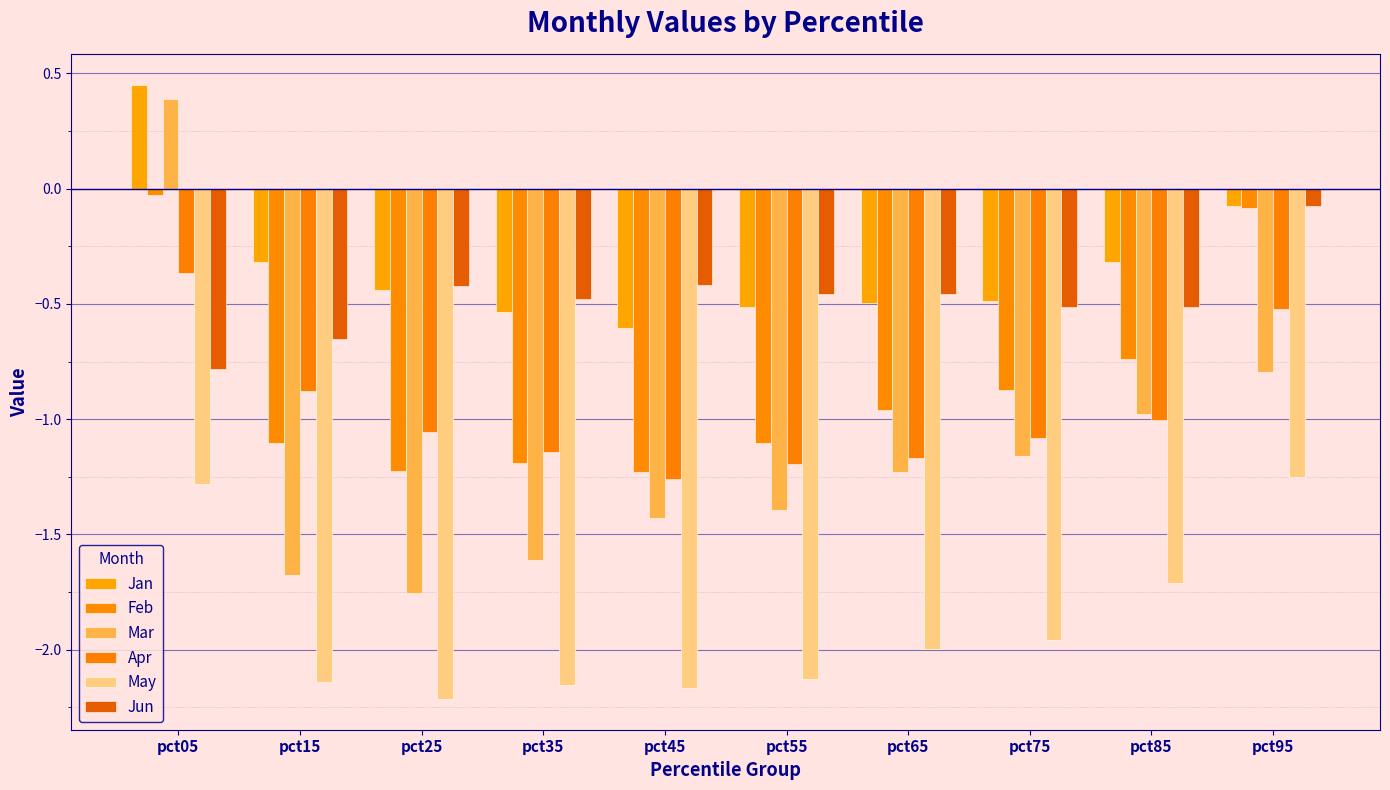

Is the value of Apr at pct15 greater than the value of Mar at pct25?

Yes